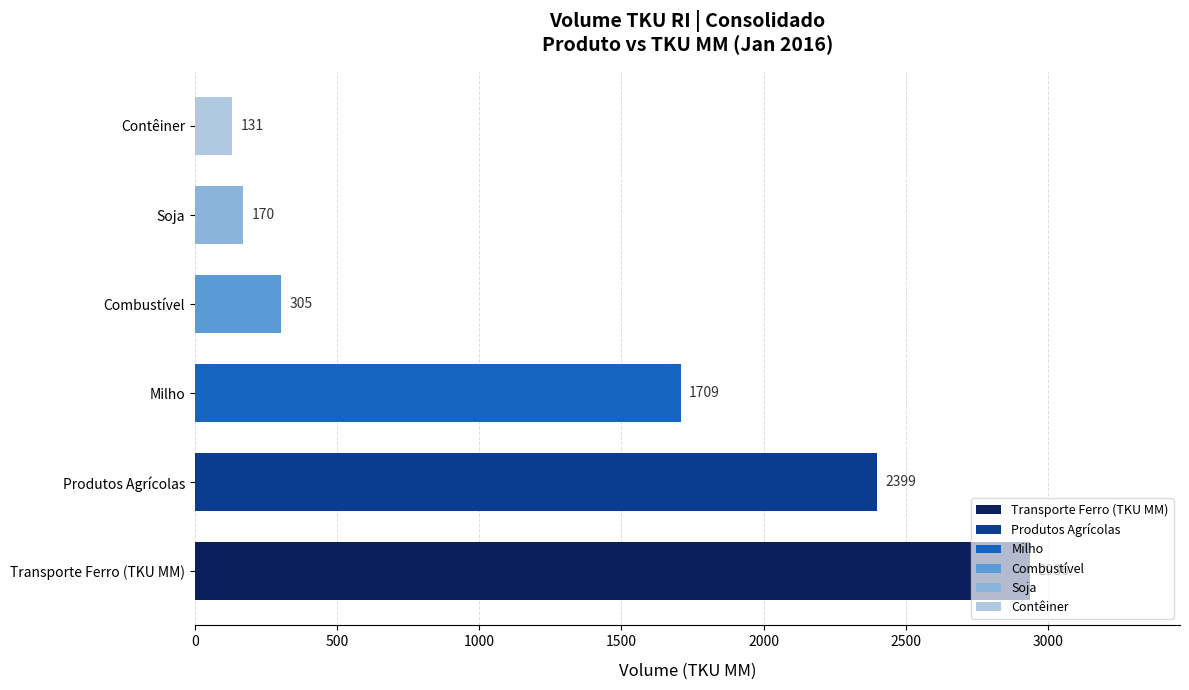

List the labels in order of value, smallest first.

Contêiner, Soja, Combustível, Milho, Produtos Agrícolas, Transporte Ferro (TKU MM)